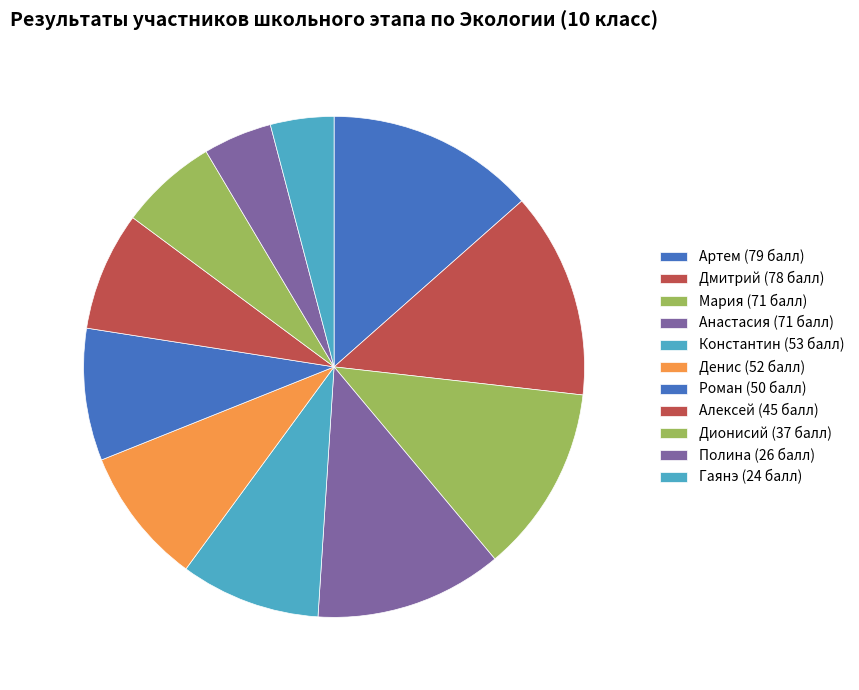

Rank the categories by value from highest to lowest.

Артем, Дмитрий, Мария, Анастасия, Константин, Денис, Роман, Алексей, Дионисий, Полина, Гаянэ